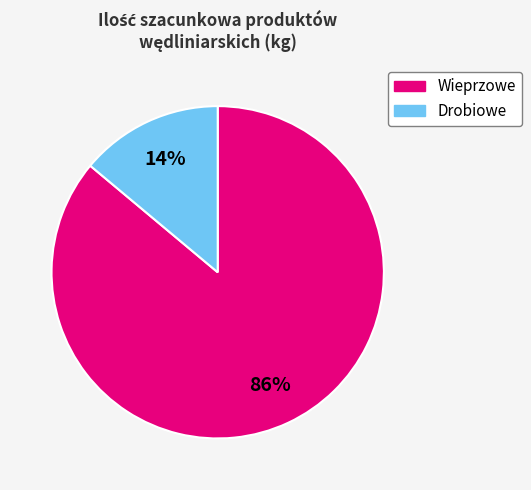

To the nearest percent, what is the difference between the largest and smallest slice percentages?

72%